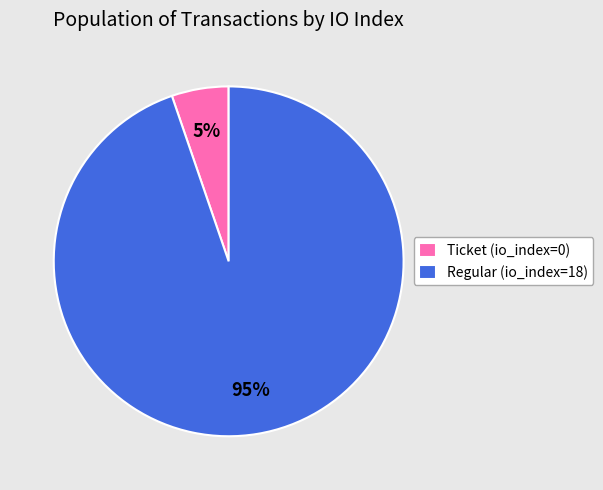

Does Regular (io_index=18) represent more than half of the total?

Yes